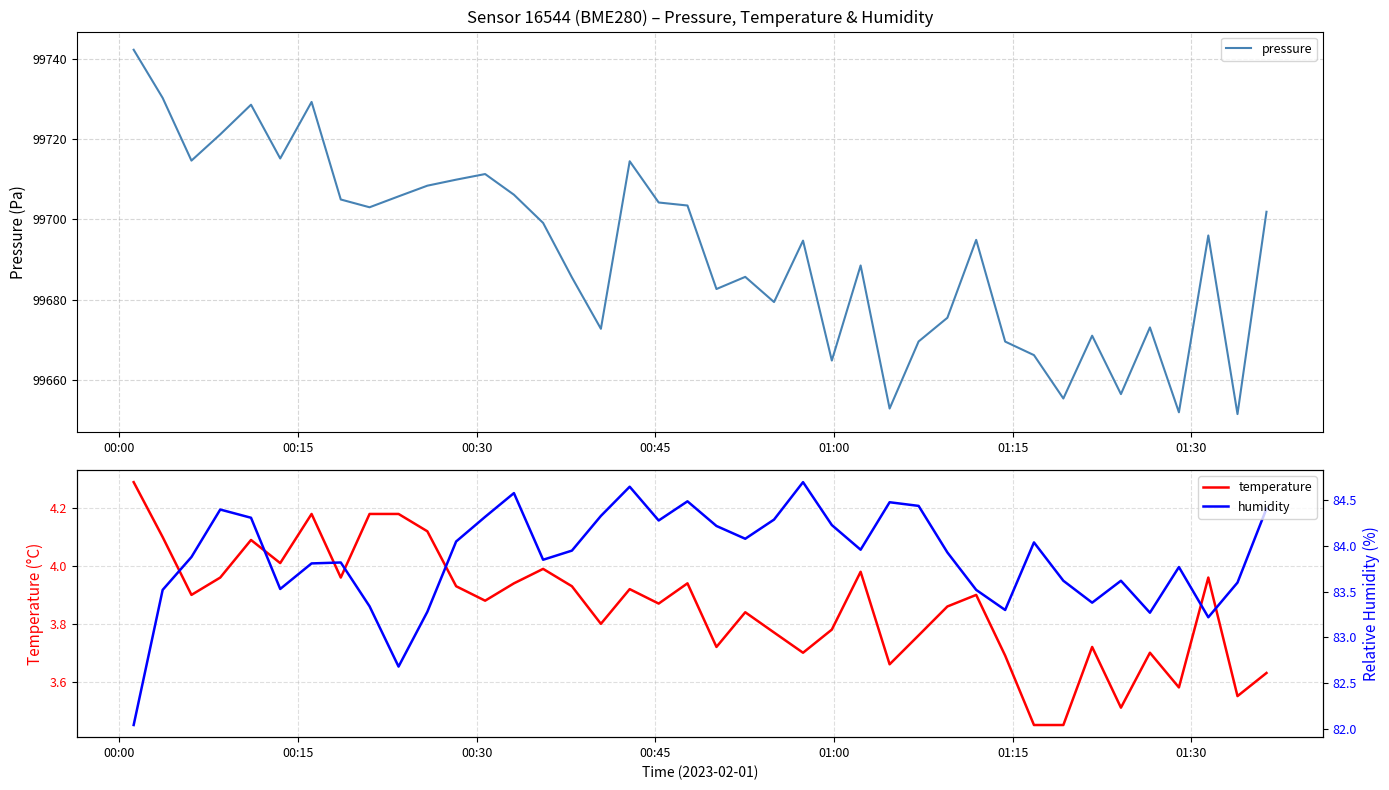

What is the maximum value for pressure?

99742.3